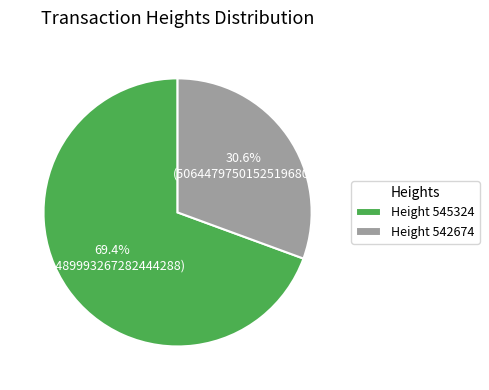

Which category has the biggest portion of the pie?

Height 545324